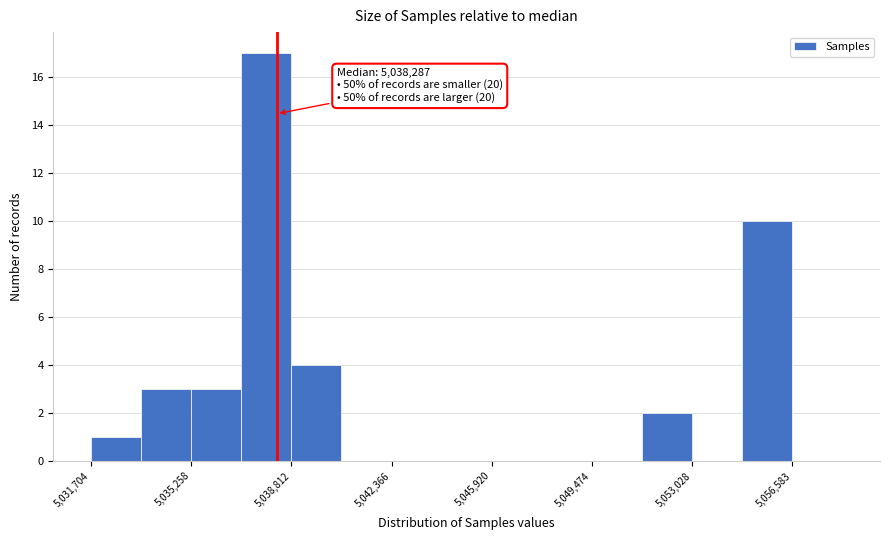

Read against the x-axis, roughly where is the centre of the tallest bar?

5038000